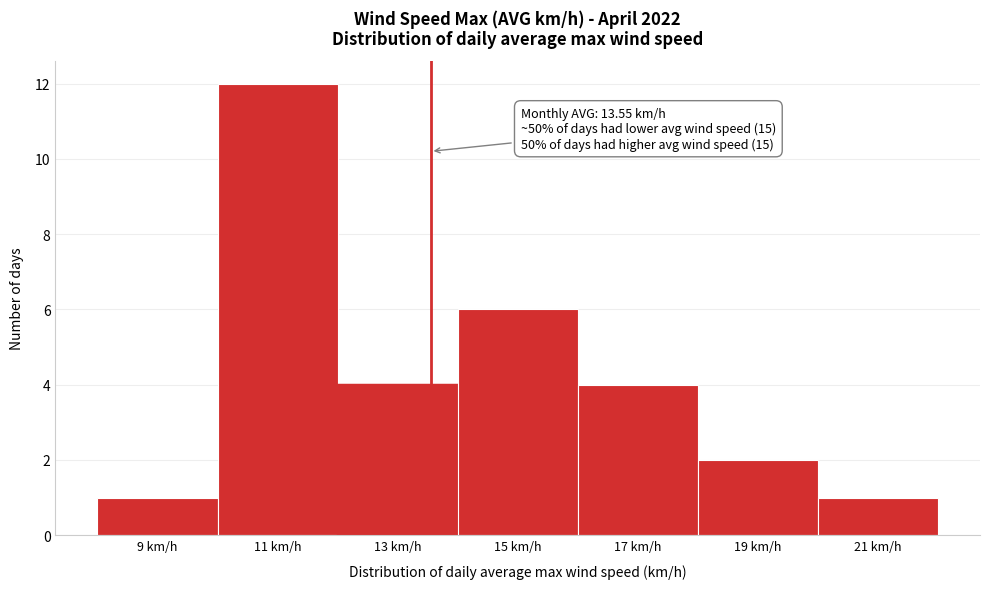

Over which range of the x-axis is the bar tallest?

10 to 12